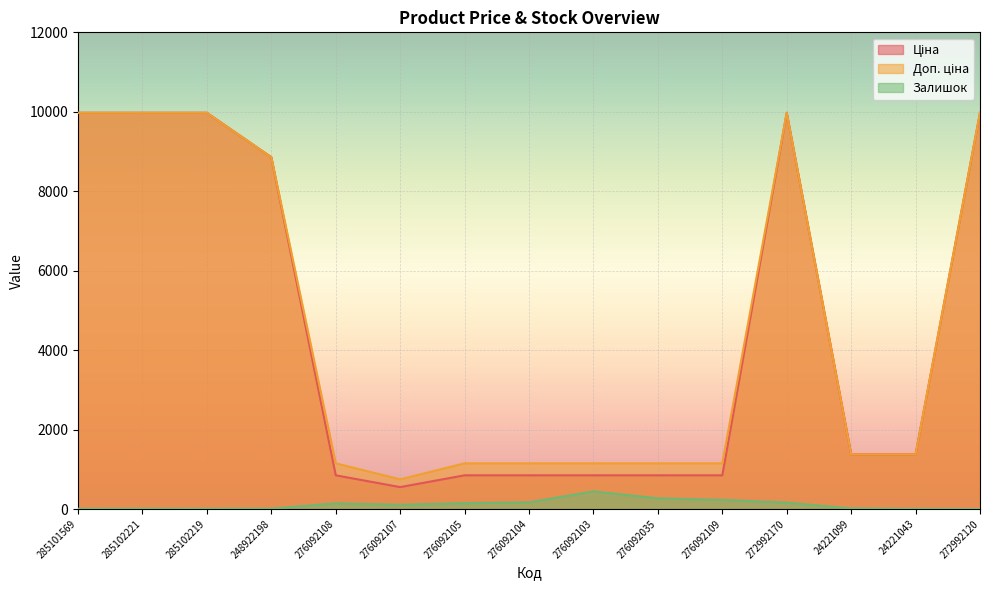

Which category has the lowest value in the Залишок series?

272992120